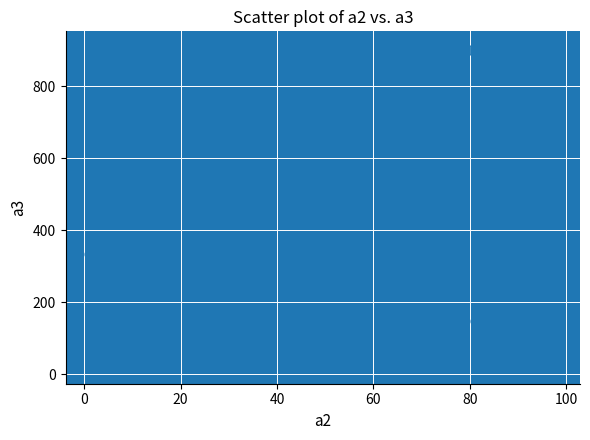

What is the range of X values (max minus min)?

97